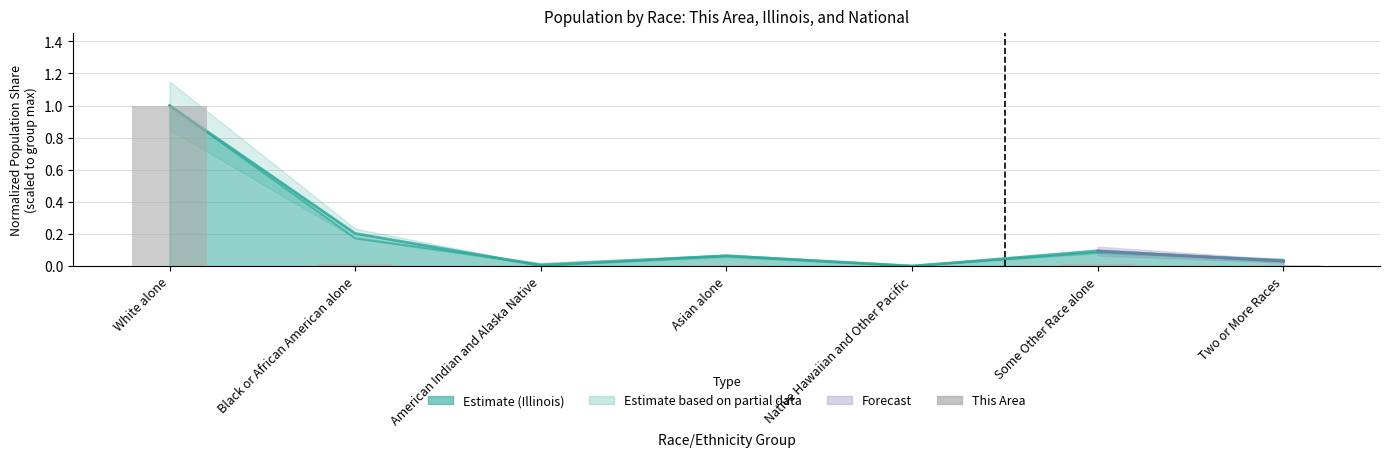

Are the bars grouped side by side (vs. stacked)?

No